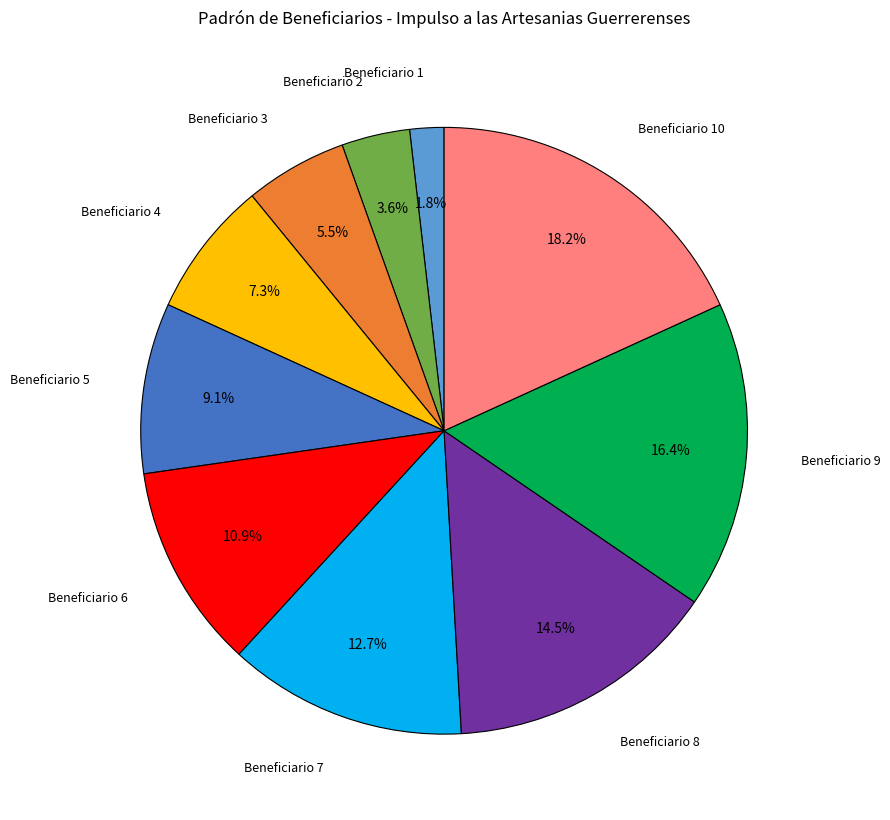

Is there a majority slice in this chart?

No